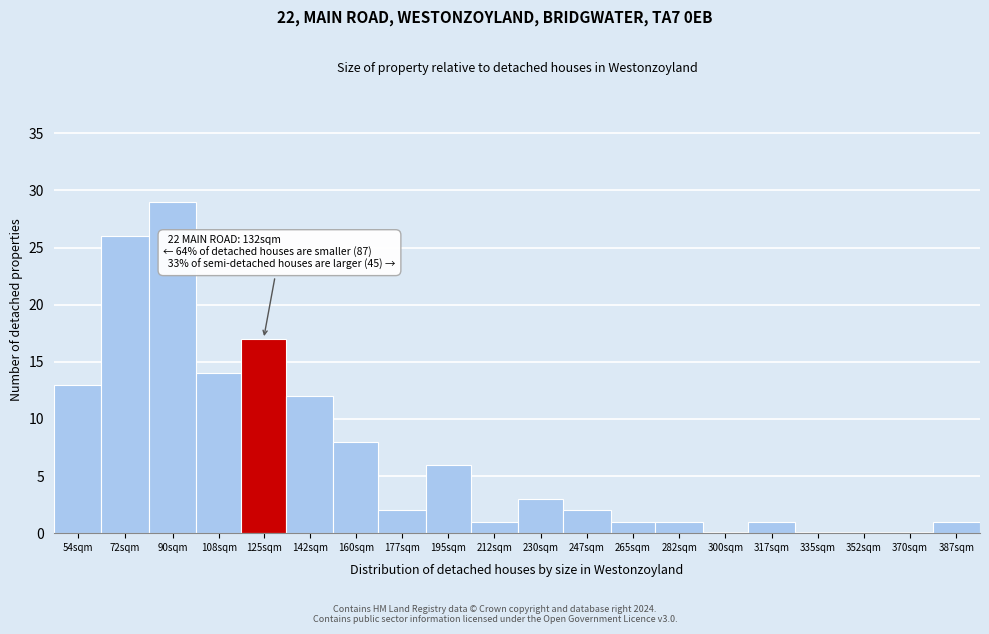

Reading left to right, extract all data points from this chart.

54sqm=13	72sqm=26	90sqm=29	108sqm=14	125sqm=17	142sqm=12	160sqm=8	177sqm=2	195sqm=6	212sqm=1	230sqm=3	247sqm=2	265sqm=1	282sqm=1	300sqm=0	317sqm=1	335sqm=0	352sqm=0	370sqm=0	387sqm=1